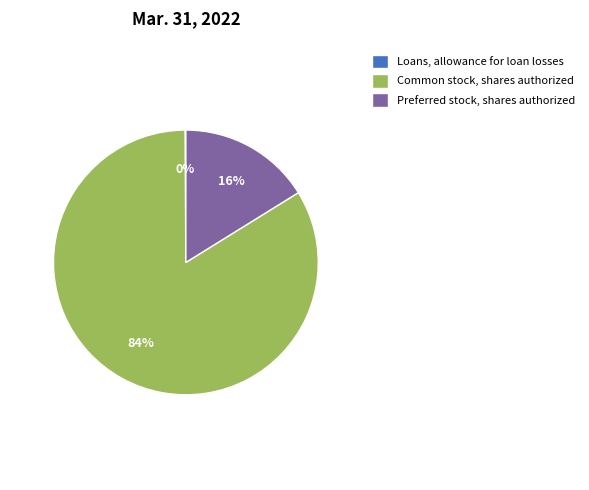

Does any single category account for the majority?

Yes